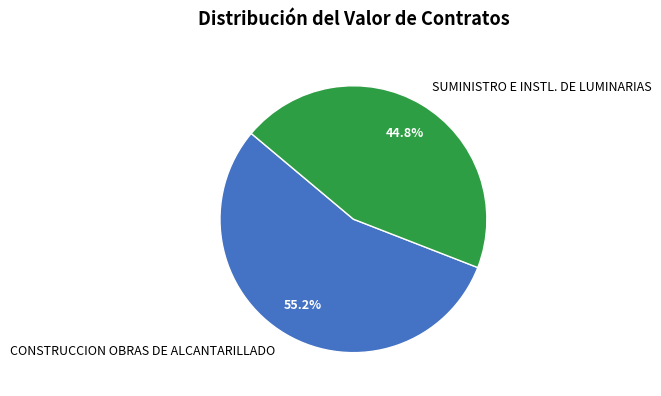

True or false: SUMINISTRO E INSTL. DE LUMINARIAS accounts for 45% of the total.

True